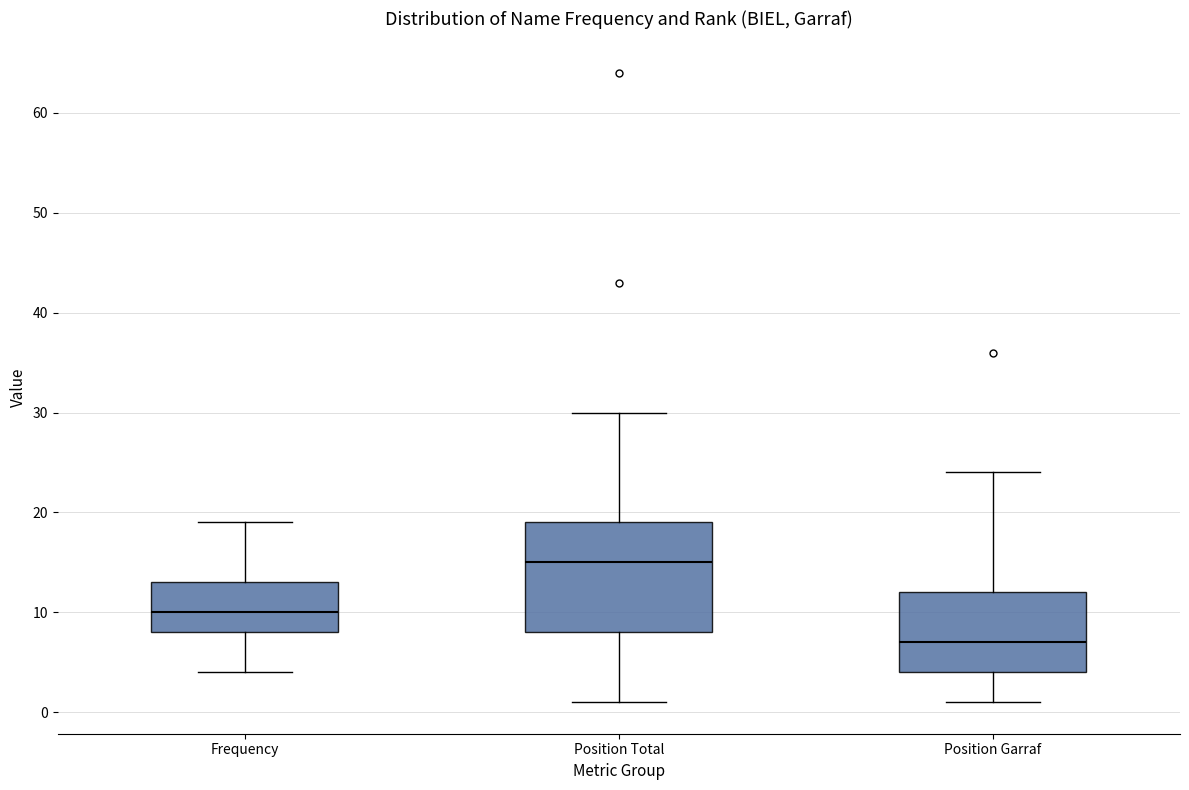

Reading left to right, read every box against the y-axis: the position of its median line, the range the box covers, and the ends of its whiskers. The values are not printed on the chart, so give them approximately, as read against the axis.

Frequency: median 10, box 8 to 13, whiskers 4 to 19
Position Total: median 15, box 8 to 19, whiskers 1 to 30
Position Garraf: median 7, box 4 to 12, whiskers 1 to 24